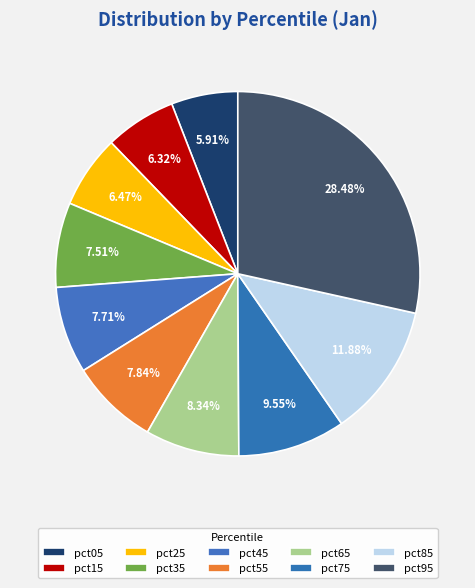

Rank the categories by value from lowest to highest.

pct05, pct15, pct25, pct35, pct45, pct55, pct65, pct75, pct85, pct95